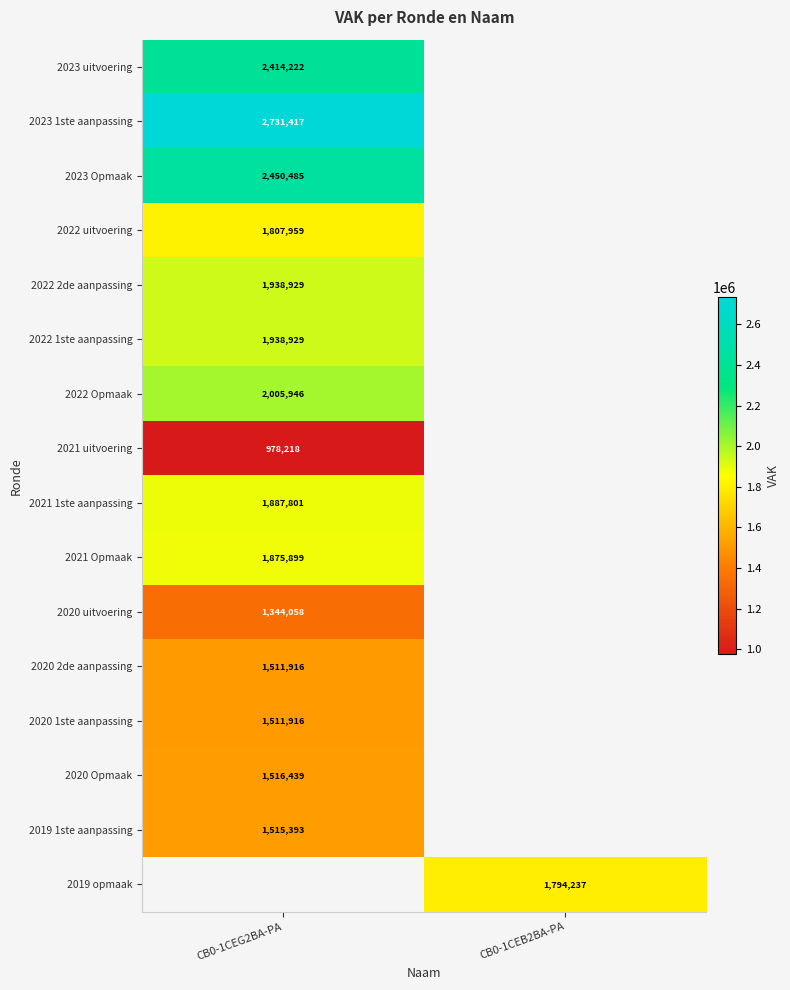

True or false: 2020 Opmaak has a value of 706392 at CB0-1CEG2BA-PA.

False